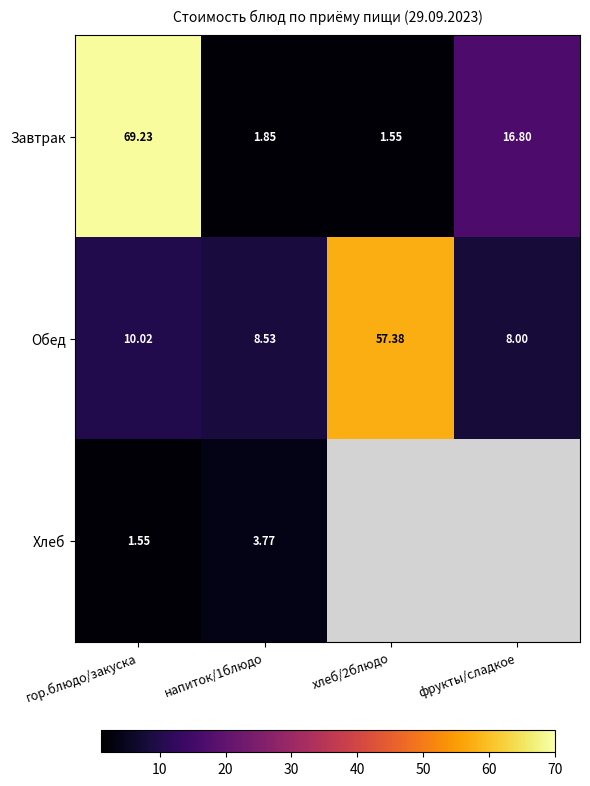

At which category does the chart reach its peak across all series?

гор.блюдо/закуска